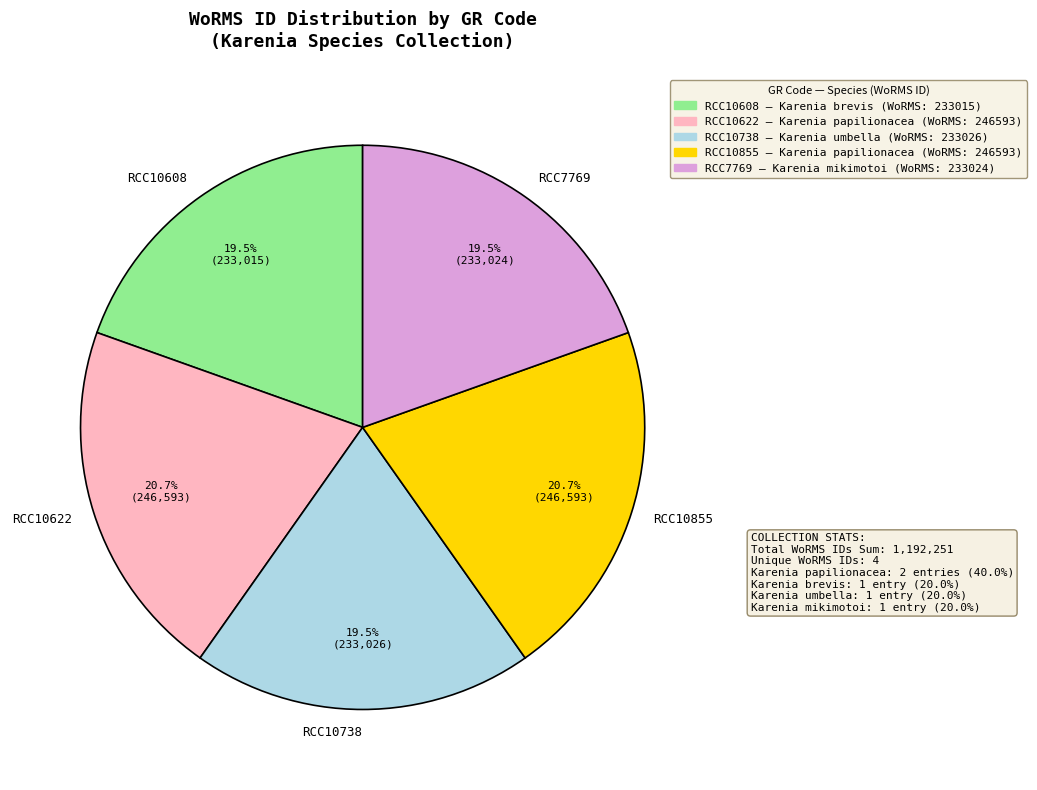

What percentage is NOT represented by RCC10608?

80.5%